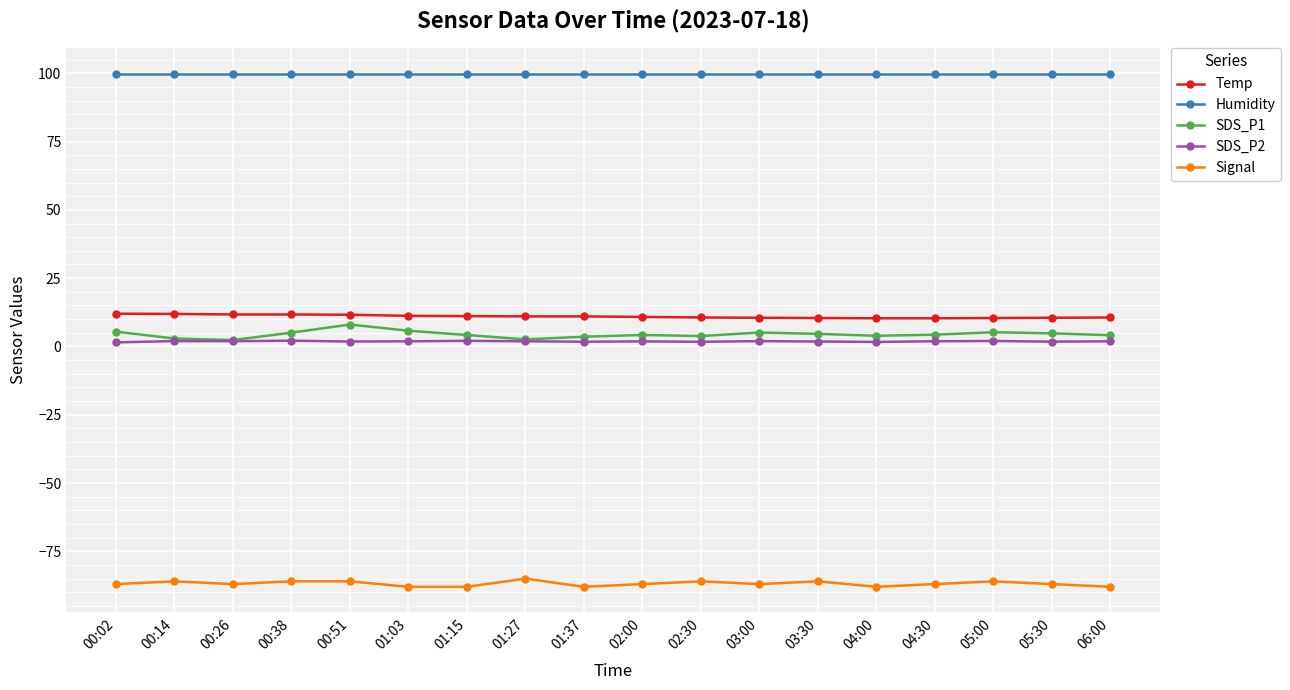

What is the difference between the highest and lowest values at 01:15?

187.9